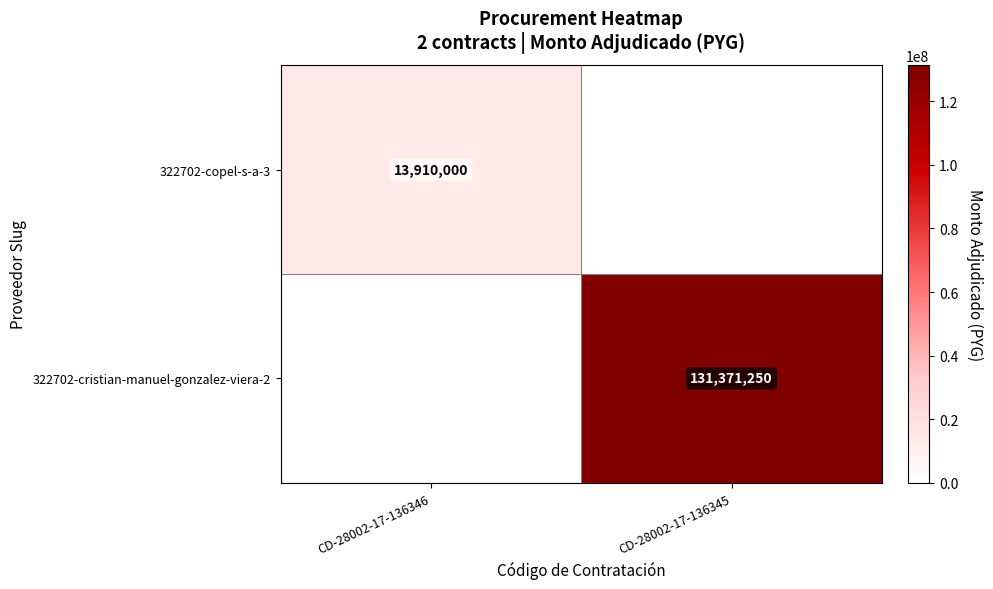

The value of 322702-cristian-manuel-gonzalez-viera-2 at CD-28002-17-136345 is 40250171. True or false?

False